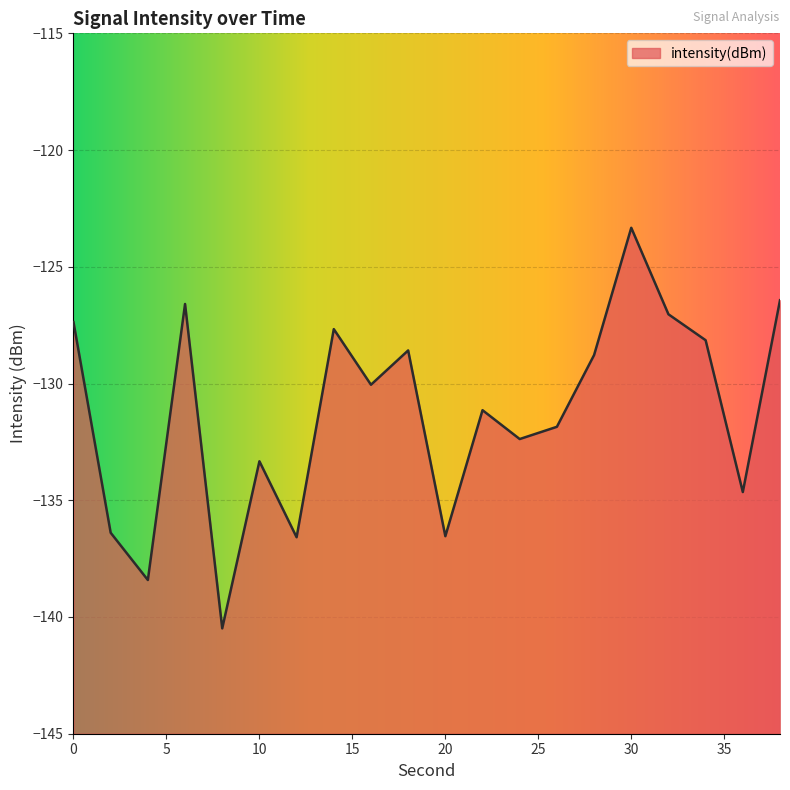

The value at 24 is -199.4. True or false?

False